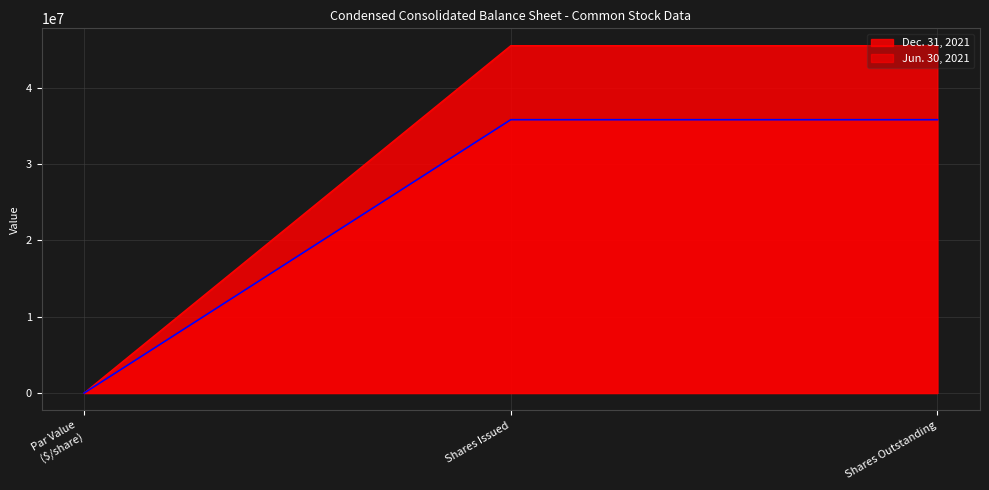

Reading right to left, what are all the values shown in this chart?

Dec. 31, 2021: Shares Outstanding=45490074.0	Shares Issued=45490074.0	Par Value
($/share)=0.1
Jun. 30, 2021: Shares Outstanding=35795844.0	Shares Issued=35795844.0	Par Value
($/share)=0.1